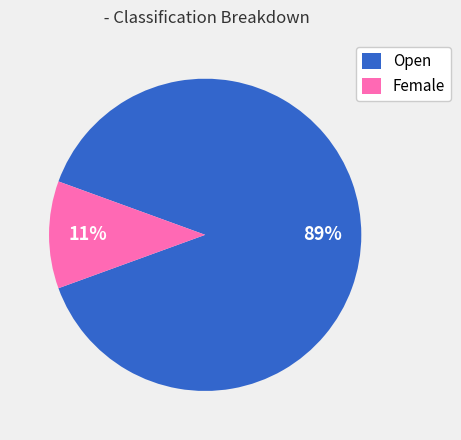

Count the number of slices in the pie.

2